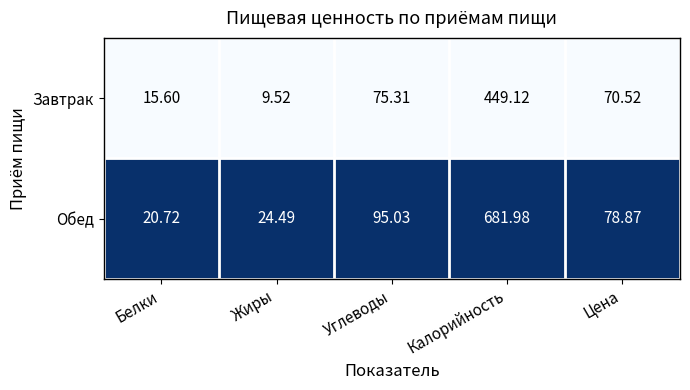

At Цена, list the series in order from largest to smallest.

Обед, Завтрак